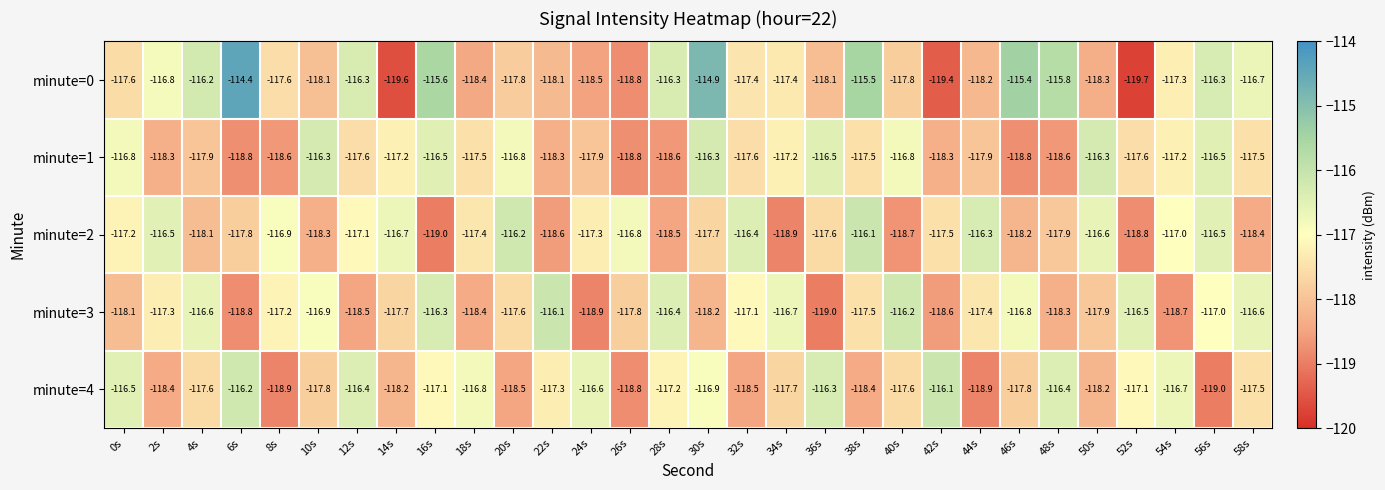

Which category has the lowest value in the minute=3 series?

36s